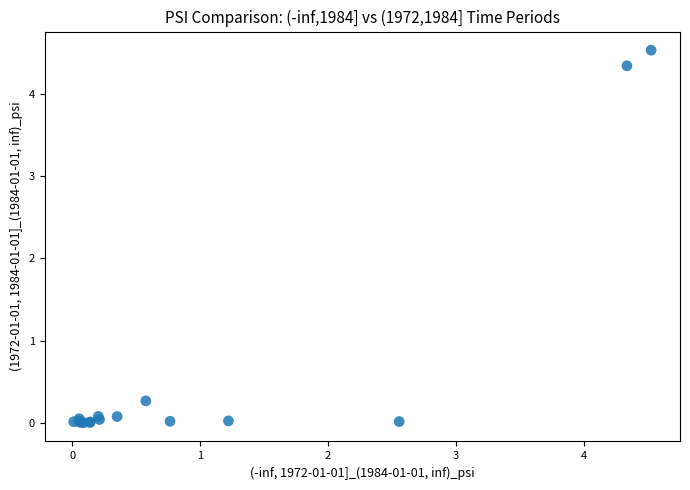

What Y value in the scatter plot is closest to 2?

0.3